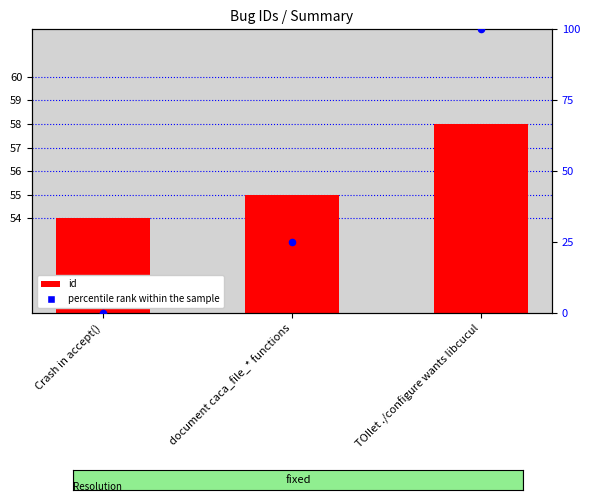

Which series contains the highest Y value?

percentile rank within the sample